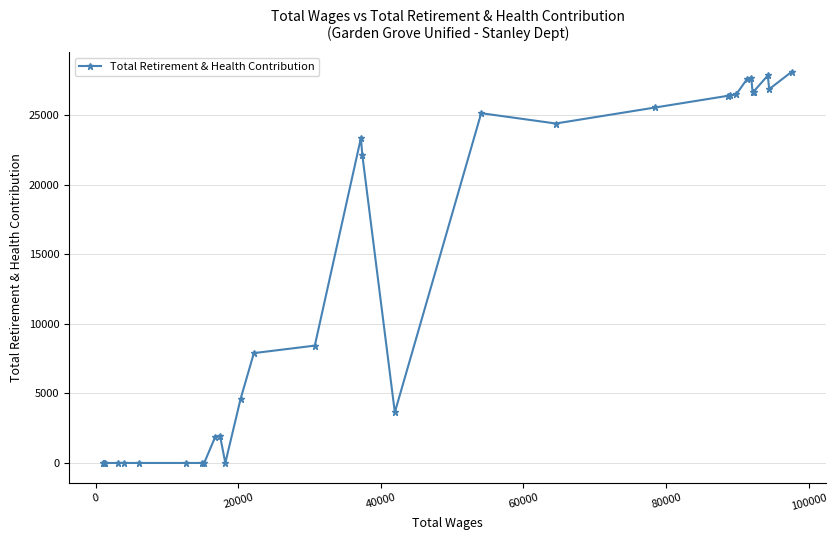

What is the difference between the second highest and second lowest values?

27865